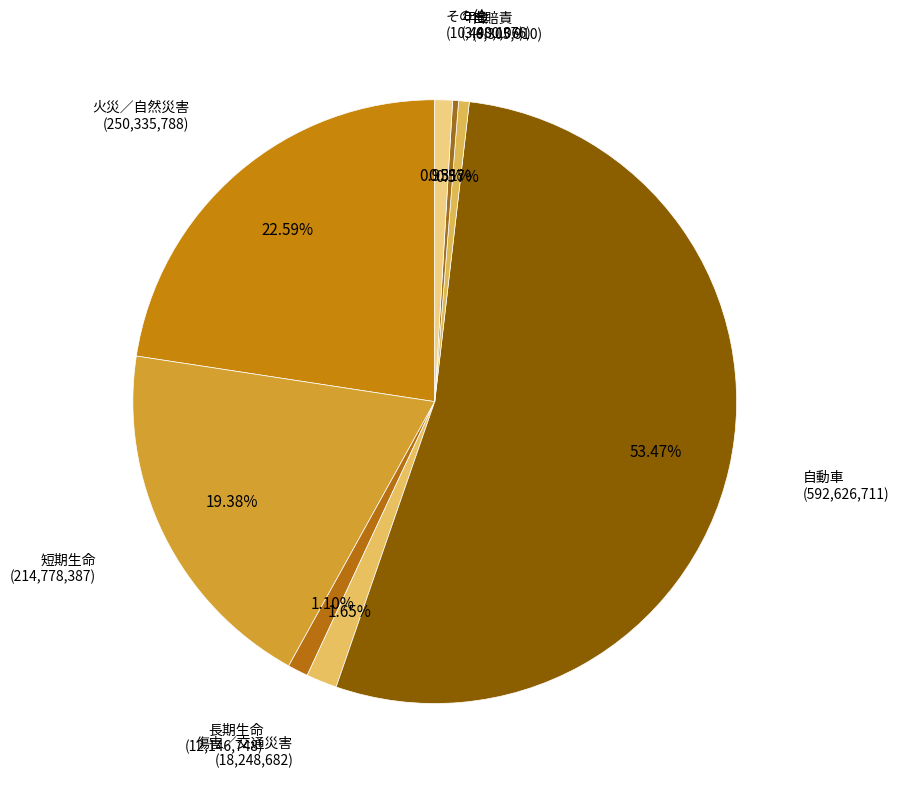

Which category has the biggest portion of the pie?

自動車